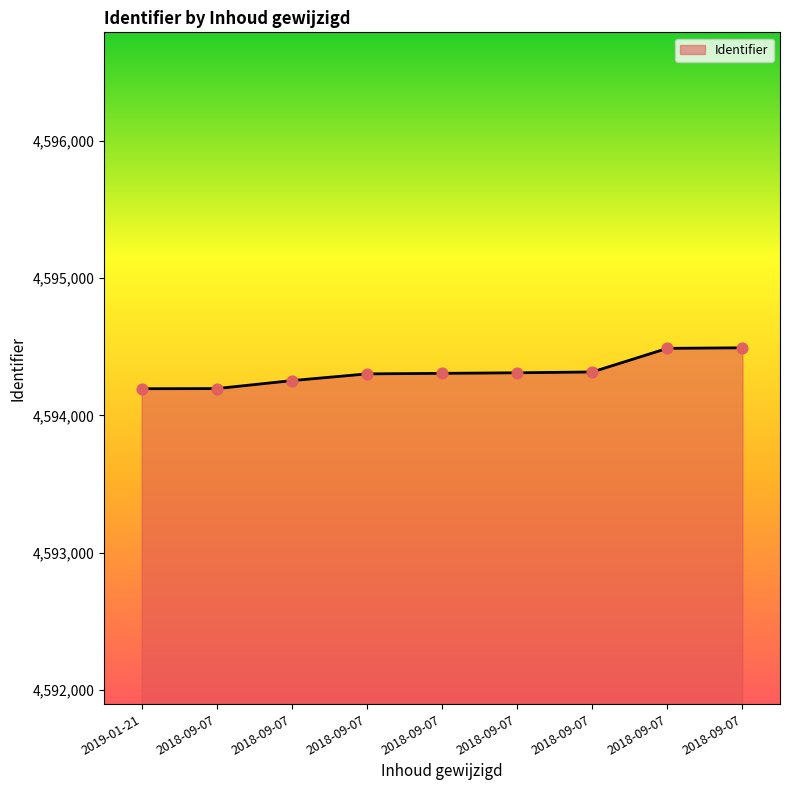

Between 2018-09-07 and 2018-09-07, which is larger?

2018-09-07